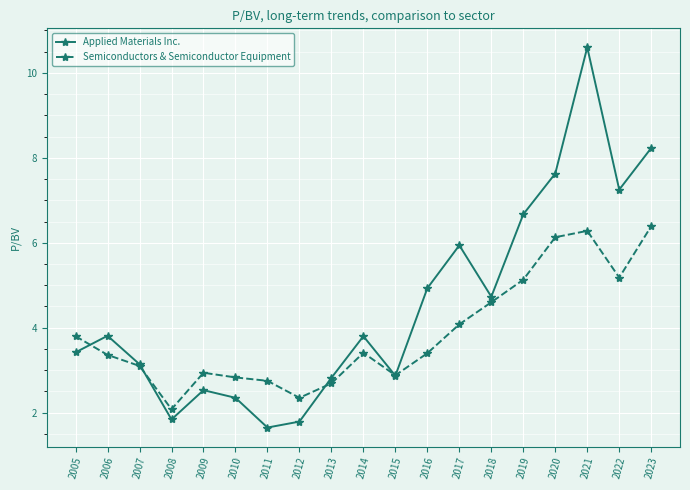

Which series has the widest spread of values?

Applied Materials Inc.